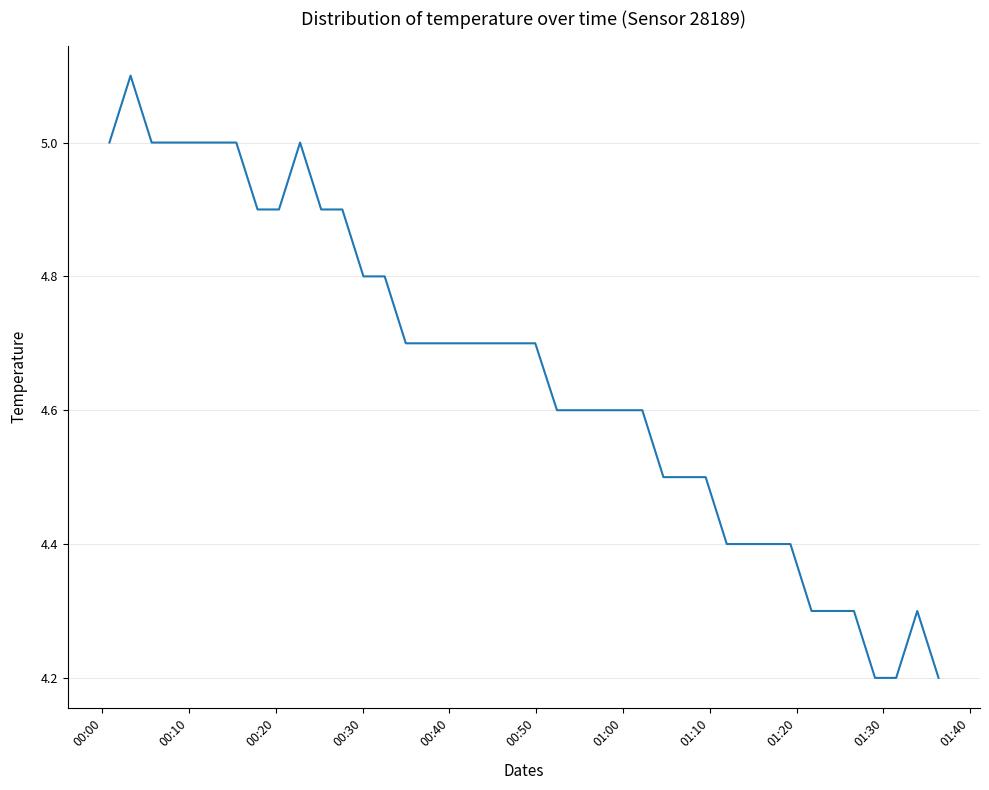

What is the difference between the maximum and minimum values?

0.9